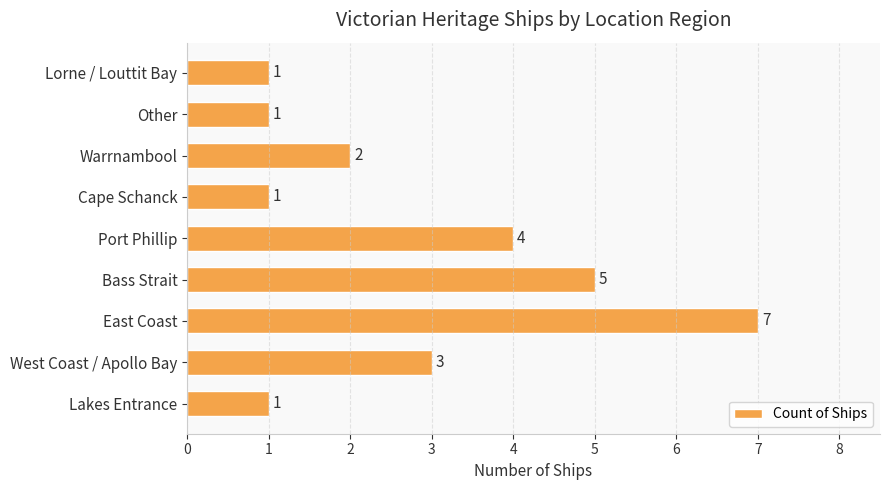

What is the sum of all values?

25